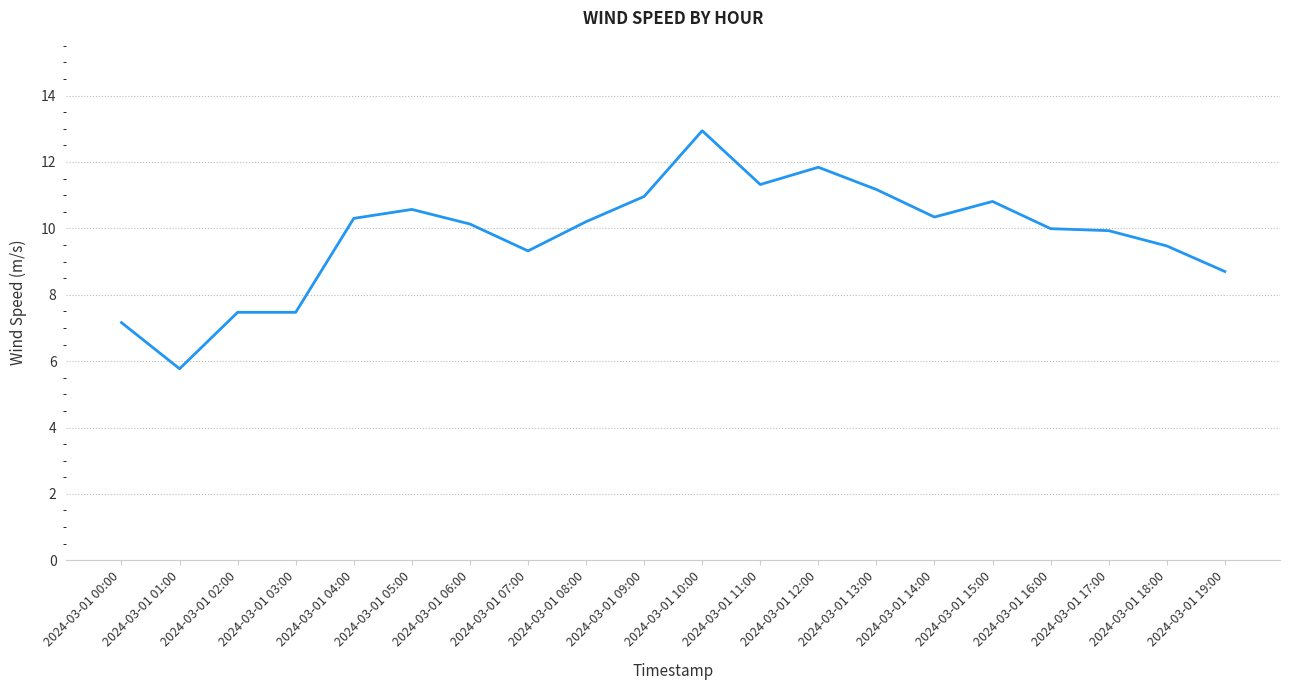

At which category does the chart reach its minimum across all series?

2024-03-01 01:00